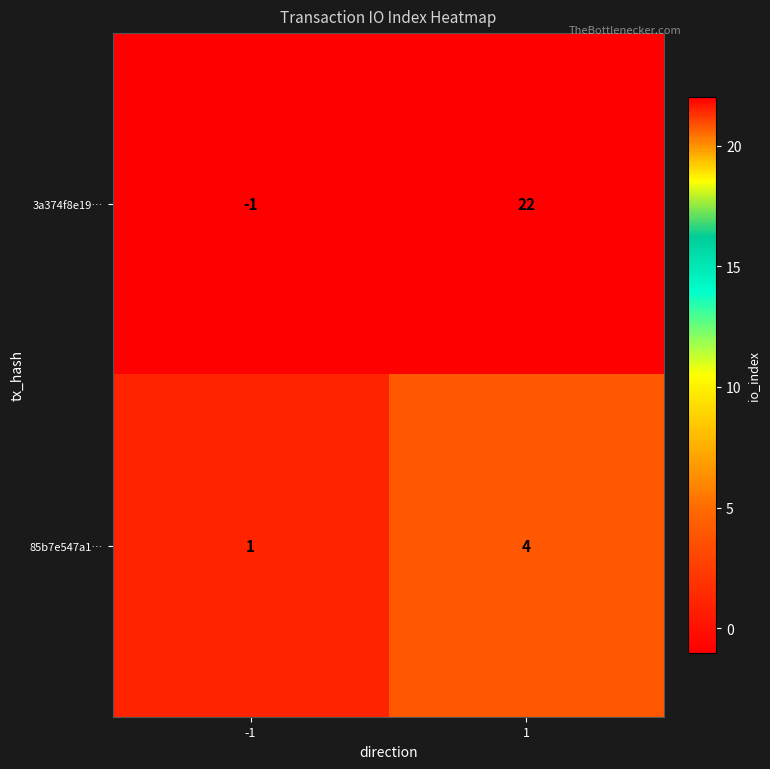

Reading left to right, list all the values displayed in this chart.

3a374f8e19…: -1	22
85b7e547a1…: 1	4